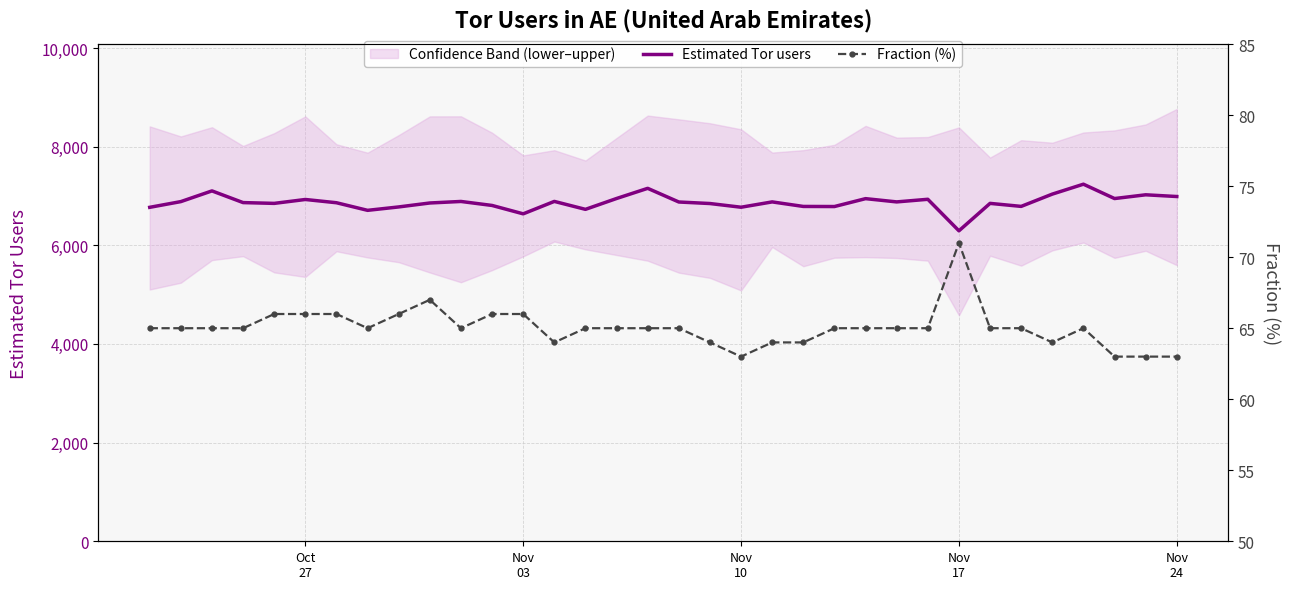

True or false: Fraction (%) and Estimated Tor users intersect in this chart.

False